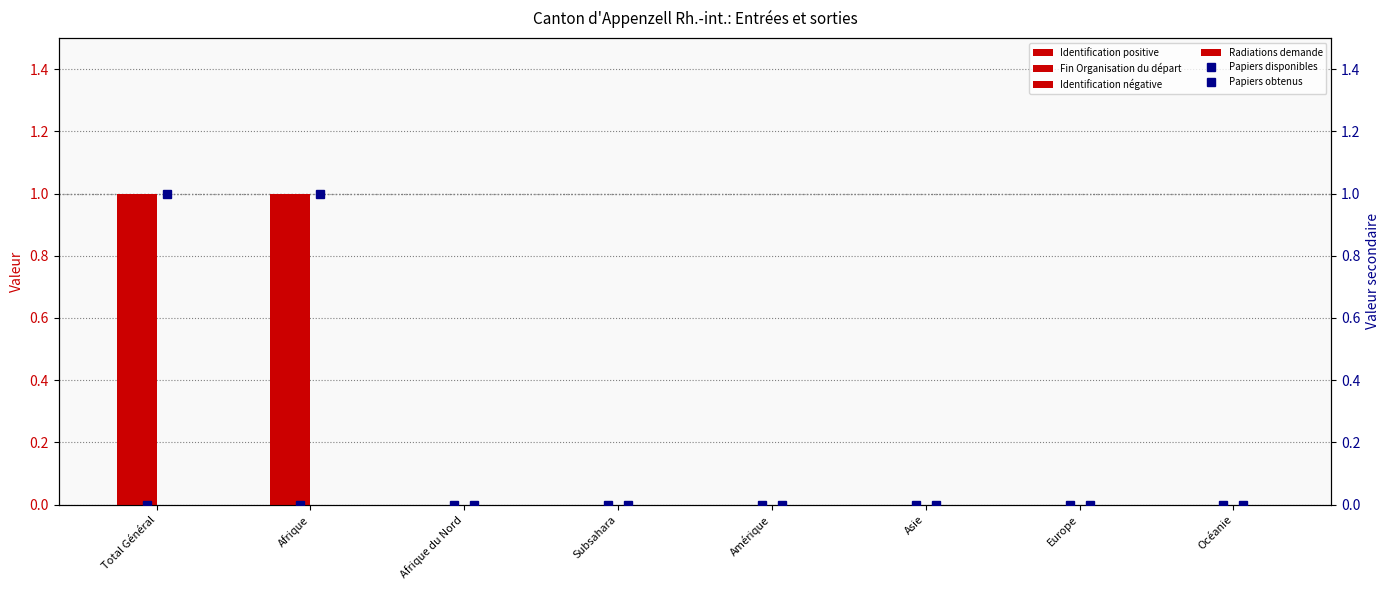

What position from the left is Subsahara?

4